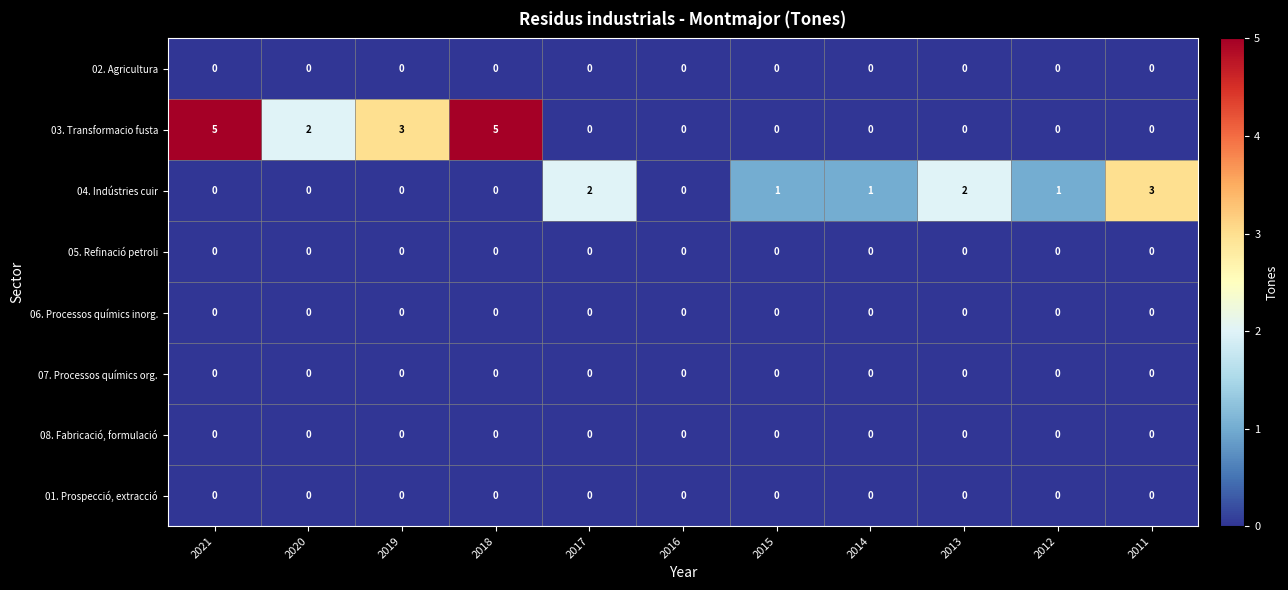

The value of 03. Transformacio fusta at 2011 is -2. True or false?

False